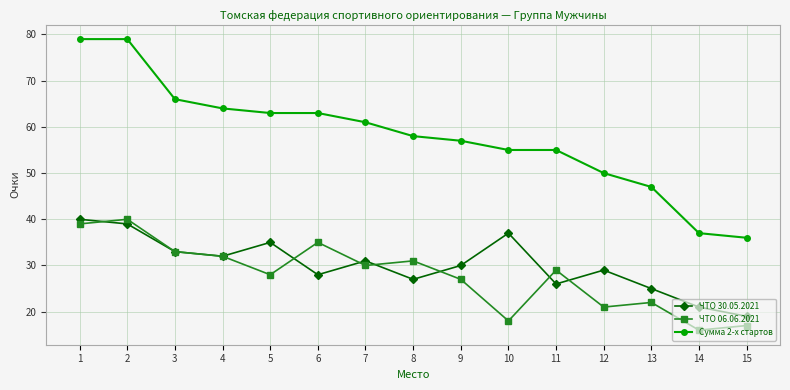

What are all the series names shown in the legend?

ЧТО 30.05.2021, ЧТО 06.06.2021, Сумма 2-х стартов